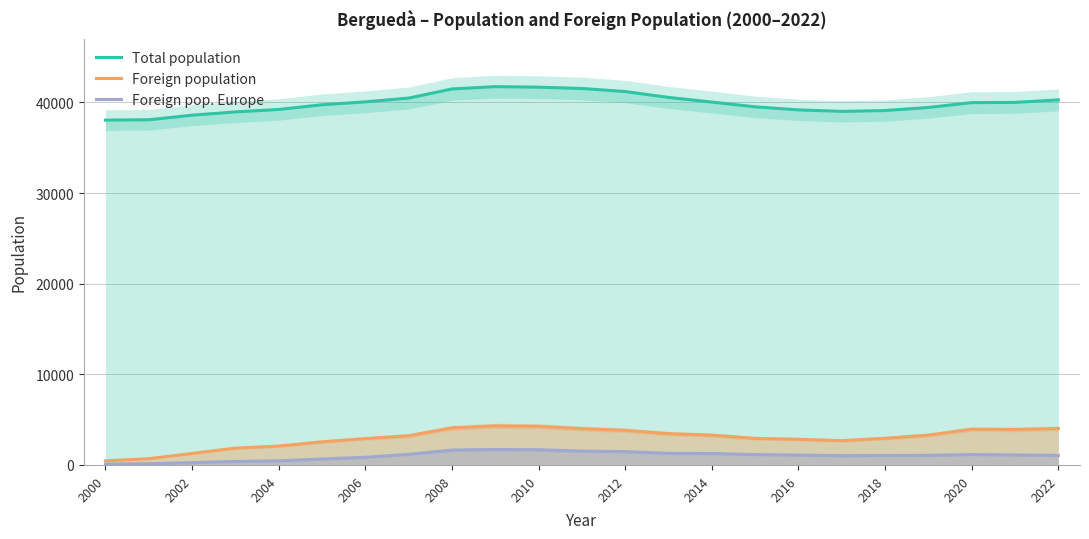

Which series has the largest range (max minus min)?

Foreign population